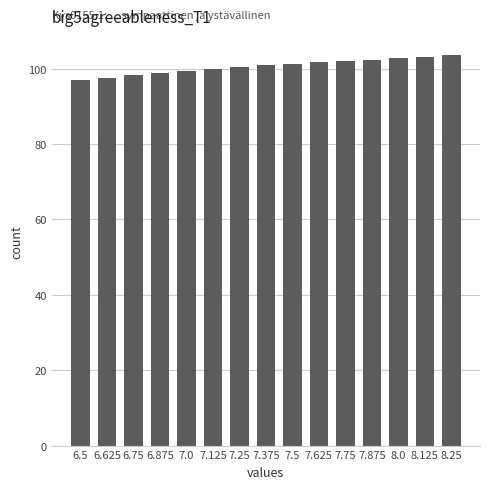

What is the difference between the values at 7.625 and 6.625?

4.0